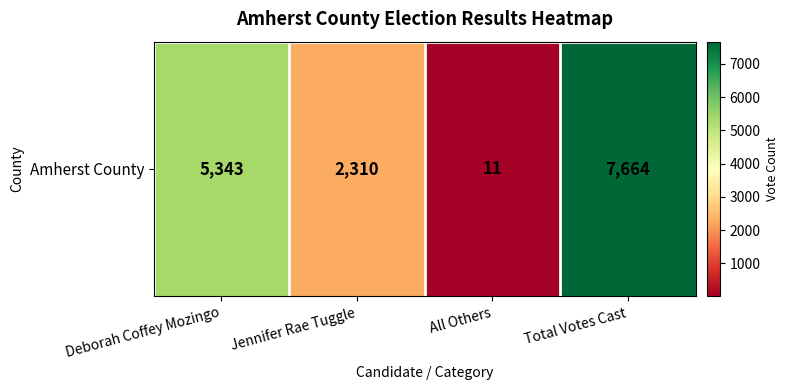

At which category does the chart reach its peak across all series?

Total Votes Cast